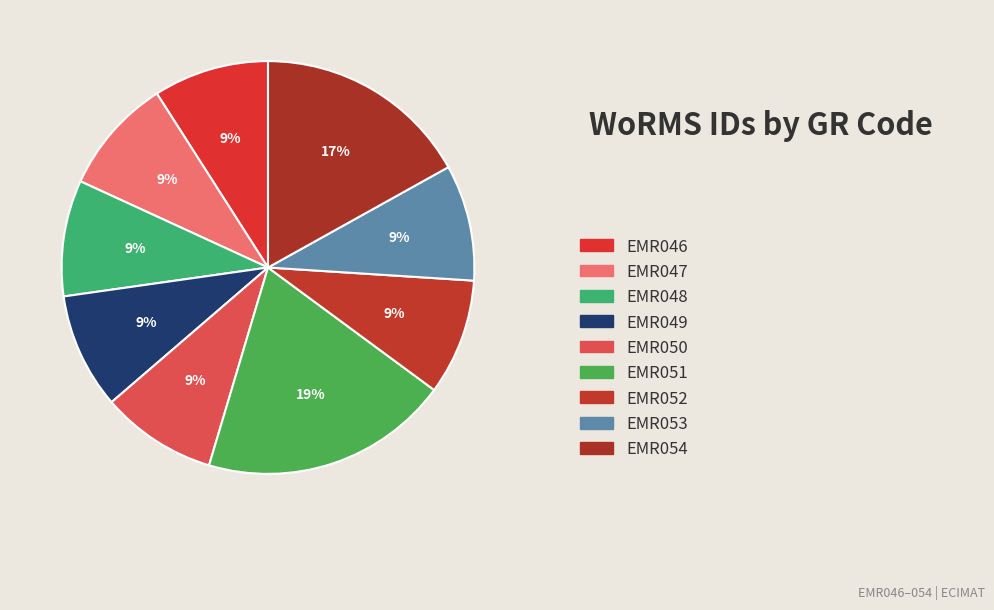

To the nearest percent, what is the difference between the EMR051 and EMR049 slice percentages?

10%